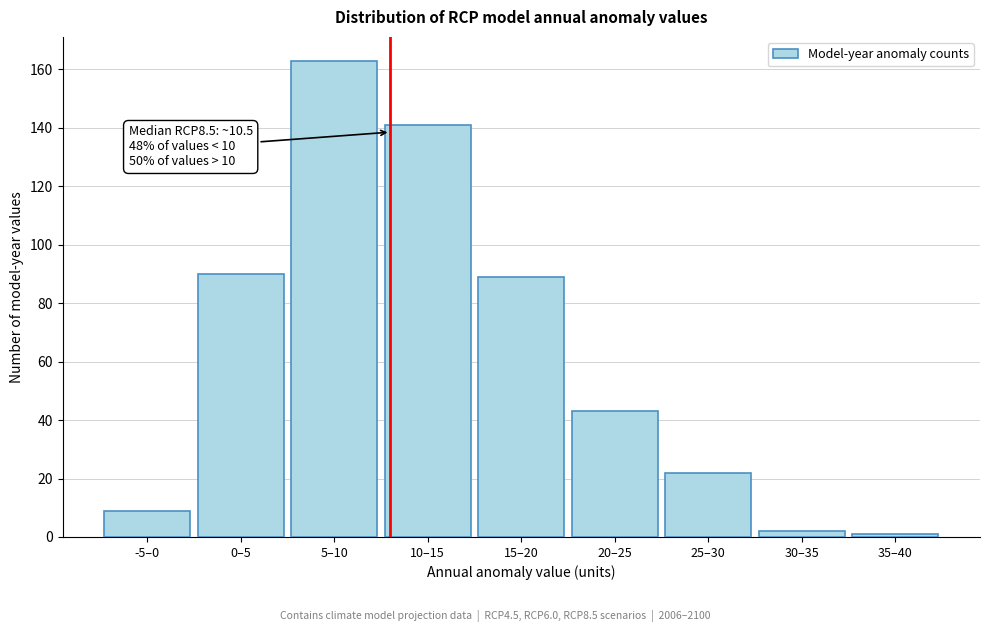

Reading left to right, extract all data points from this chart.

-5–0=9	0–5=90	5–10=163	10–15=141	15–20=89	20–25=43	25–30=22	30–35=2	35–40=1